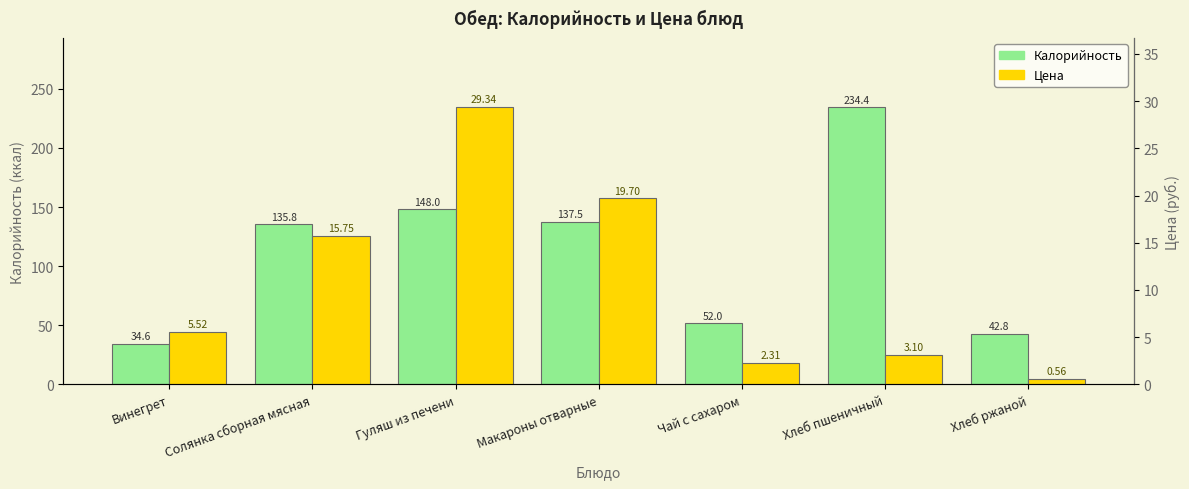

What is the sum of the Цена values at Гуляш из печени and Хлеб пшеничный?

32.4